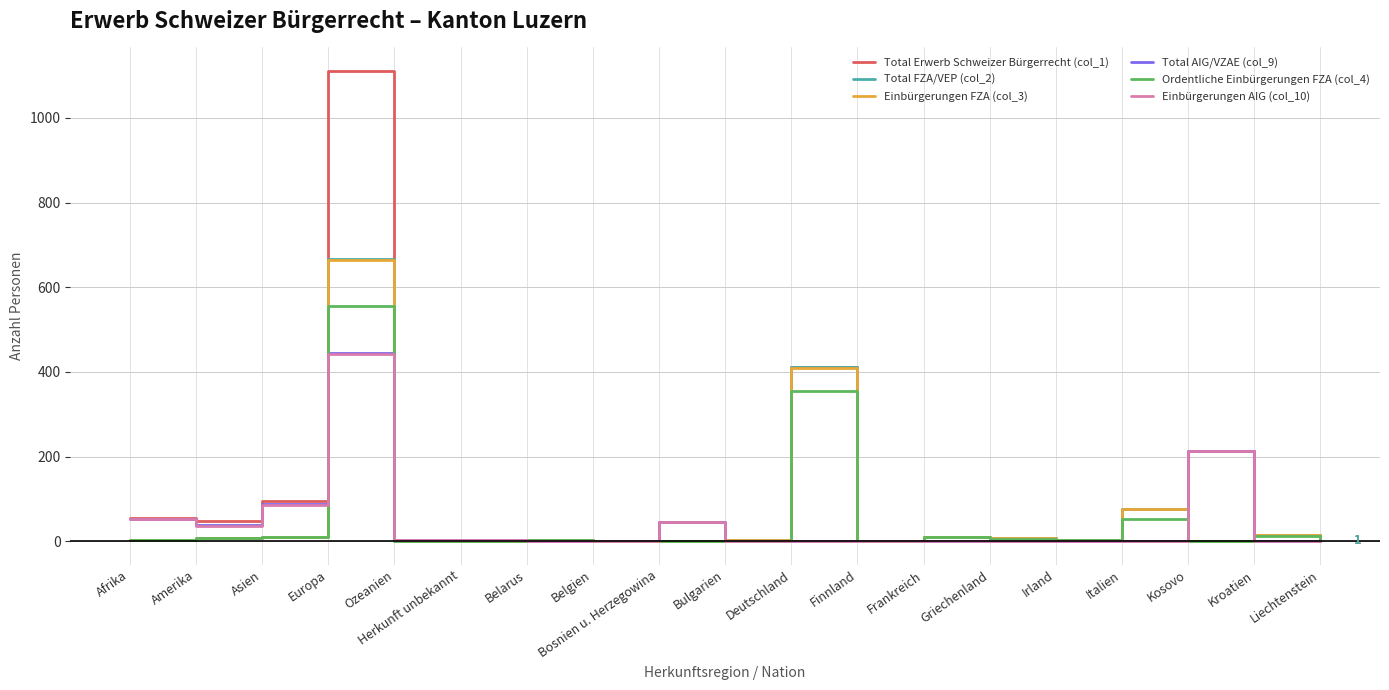

What is the average value of the Total Erwerb Schweizer Bürgerrecht (col_1) series?

111